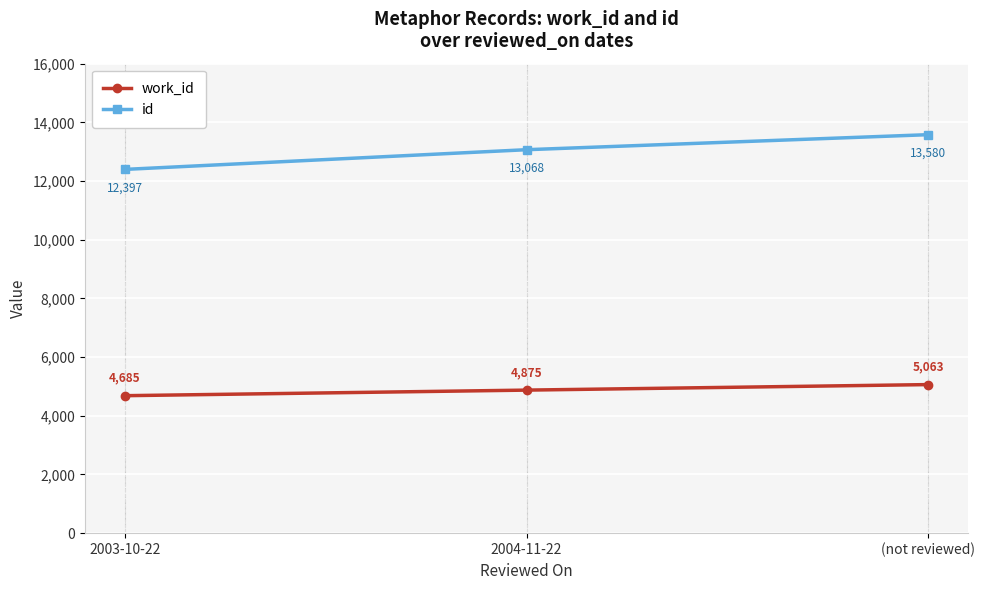

What is the difference between the maximum and second lowest values in the work_id series?

188